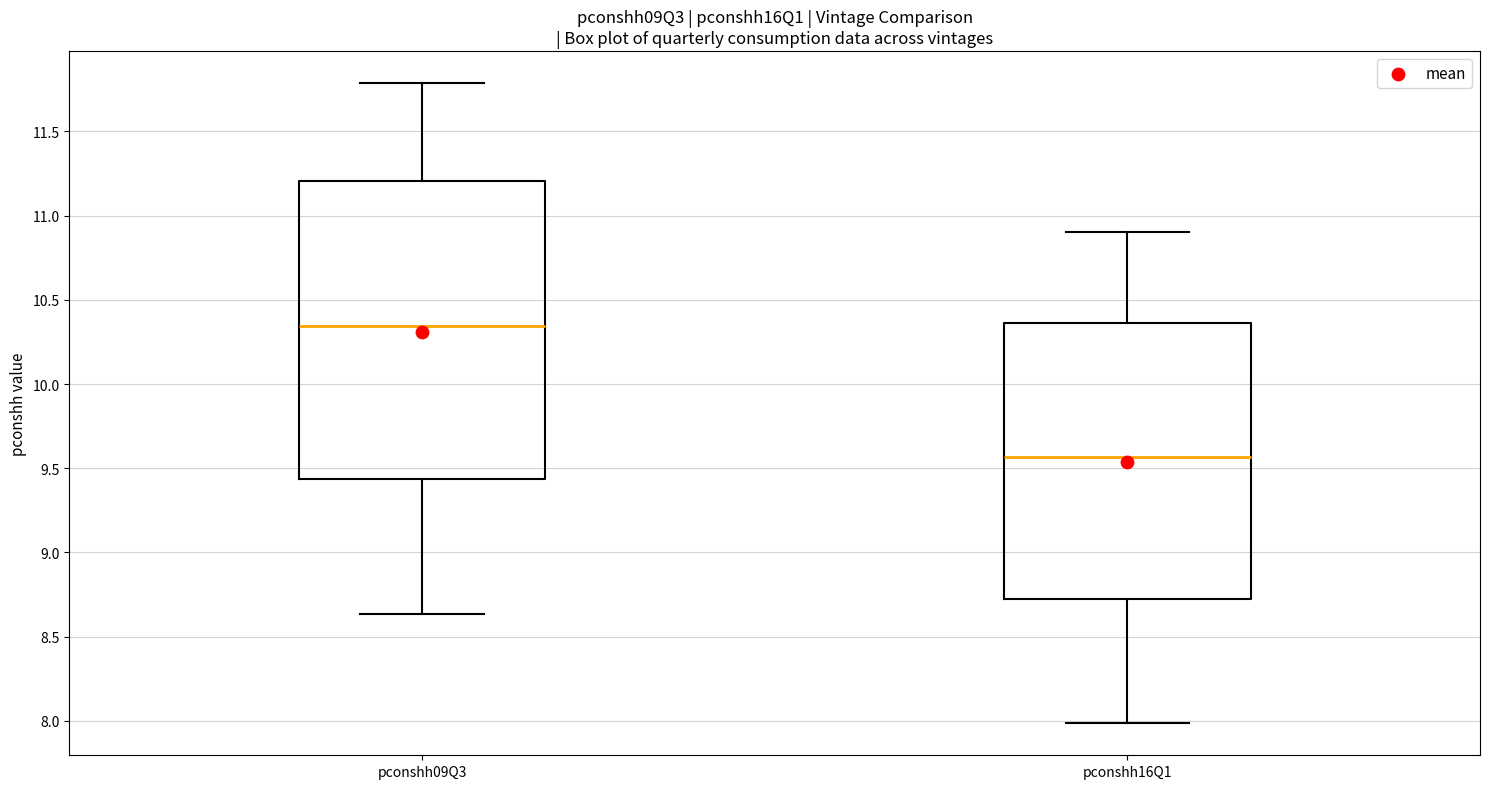

Reading left to right, transcribe this box plot: for each box, give where its median line is, the range the box spans, and where its two whiskers end, as read against the y-axis. The values are not printed on the chart, so give them approximately, as read against the axis.

pconshh09Q3: median 10.35, box 9.45 to 11.20, whiskers 8.65 to 11.80
pconshh16Q1: median 9.55, box 8.75 to 10.35, whiskers 8.00 to 10.90